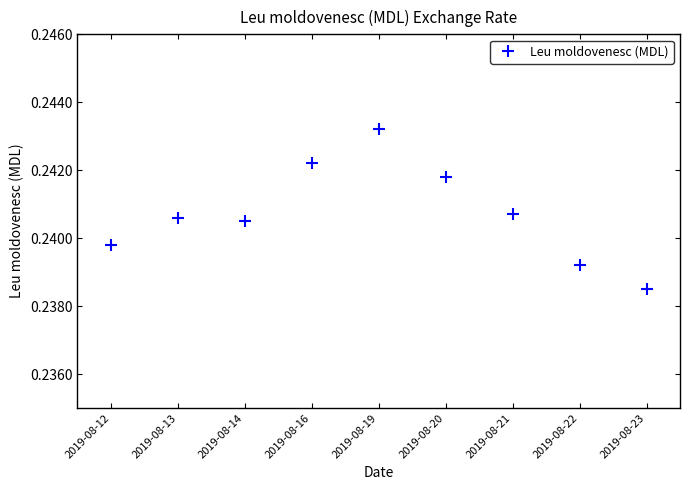

True or false: the data shows 0.4 at 2019-08-21.

False